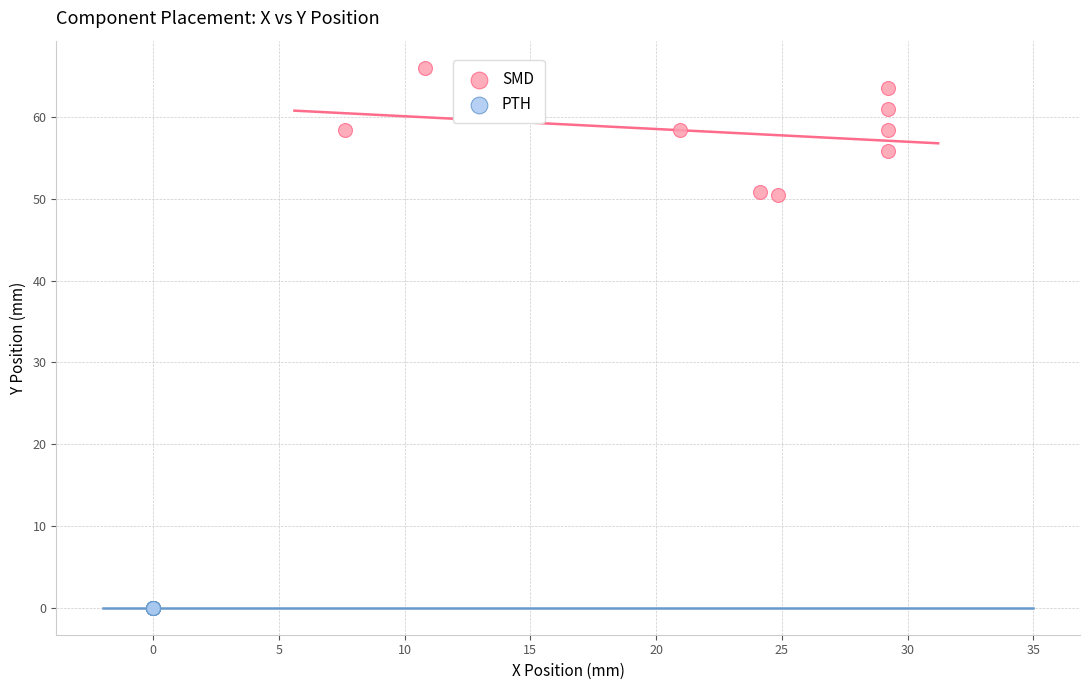

Which series contains the highest Y value?

SMD